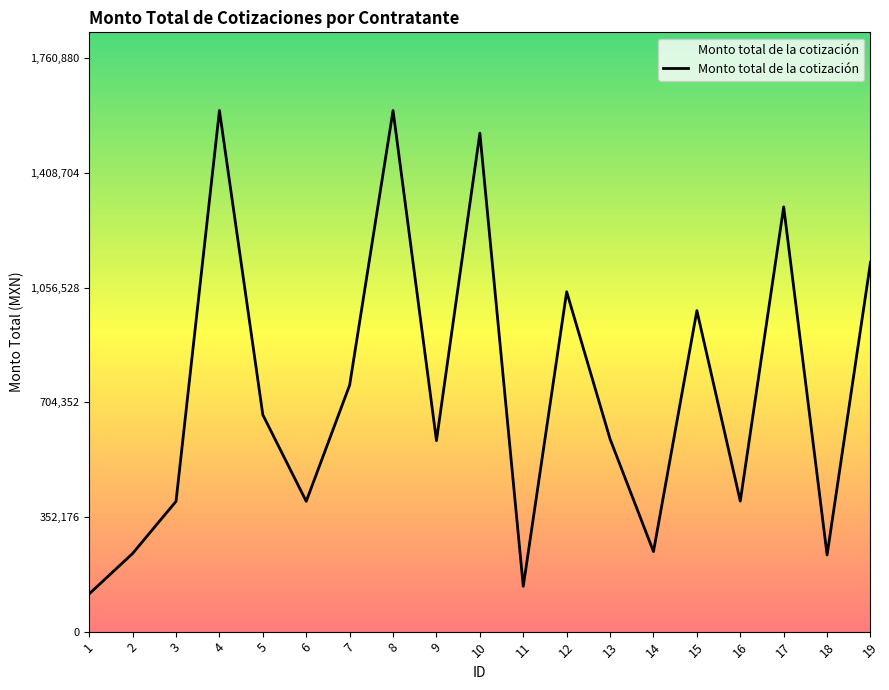

True or false: the data shows 757190.0 at 7.

True